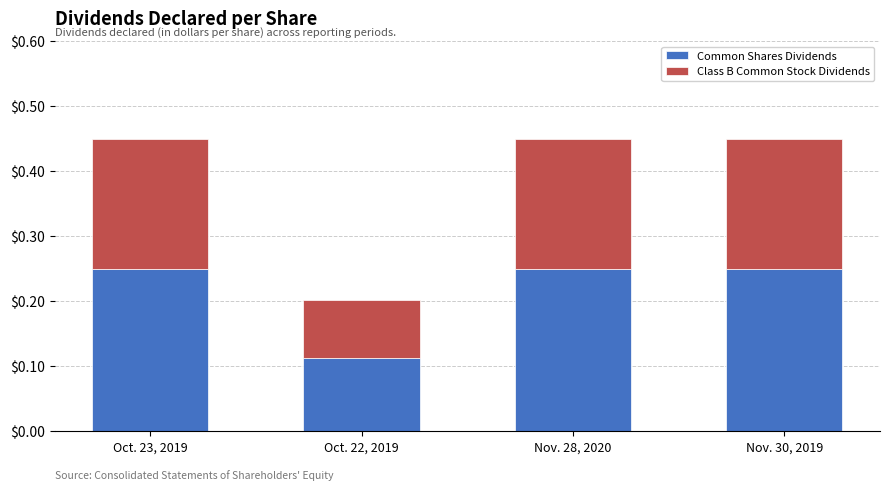

Is it true that Common Shares Dividends equals 0.0 at Oct. 22, 2019?

False